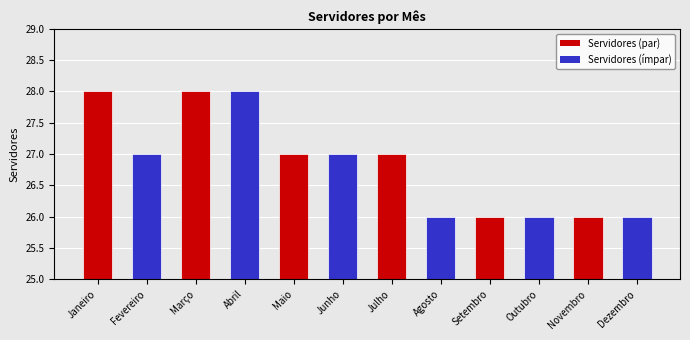

What is the smallest value displayed?

26